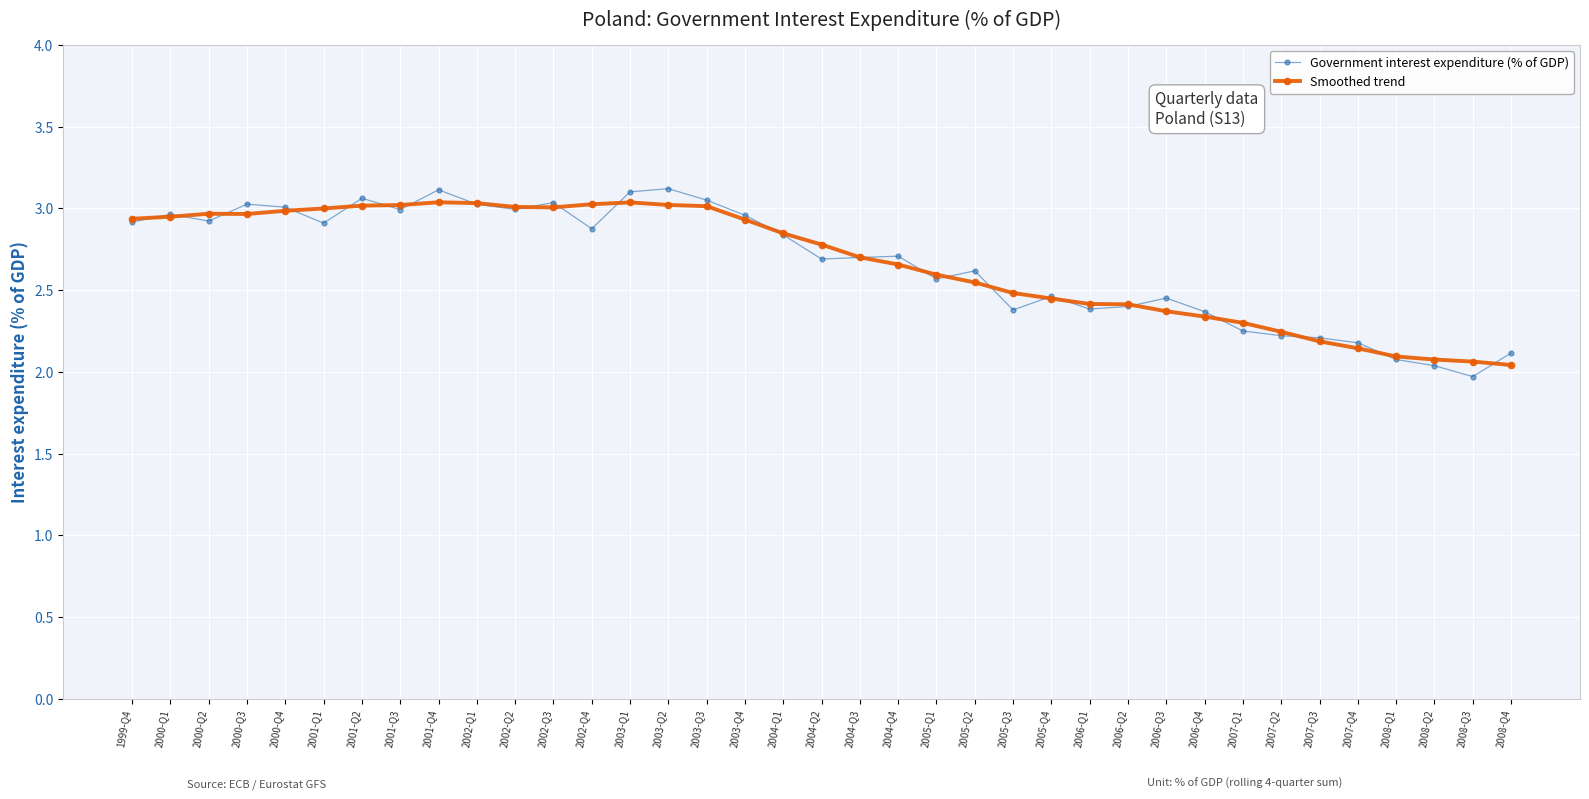

What is the total value across all series at 2008-Q3?

4.0